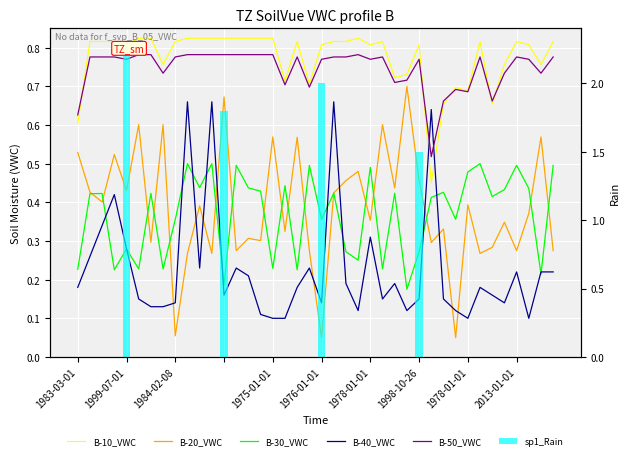

What is the lowest value of the B-30_VWC series?

0.2